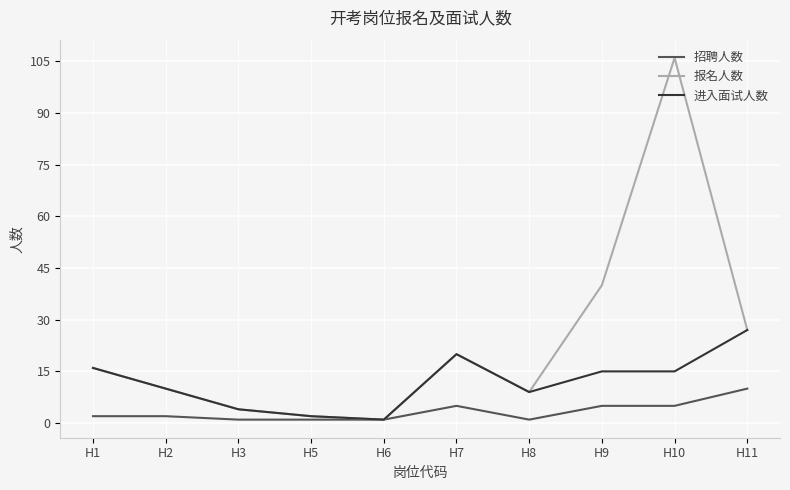

True or false: 招聘人数 has a value of 1 at H6.

True